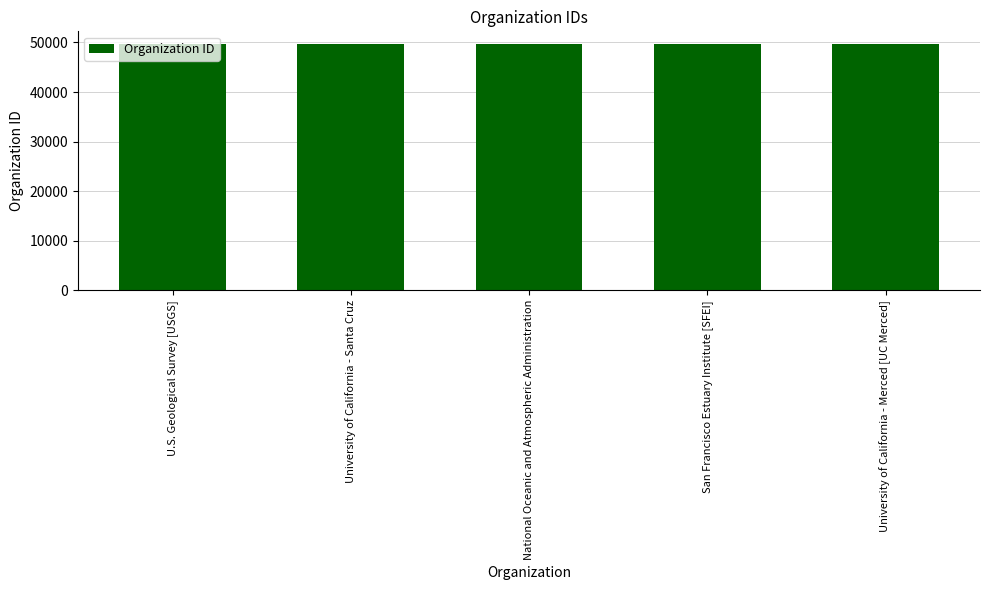

Read the value at University of California - Merced [UC Merced].

49752